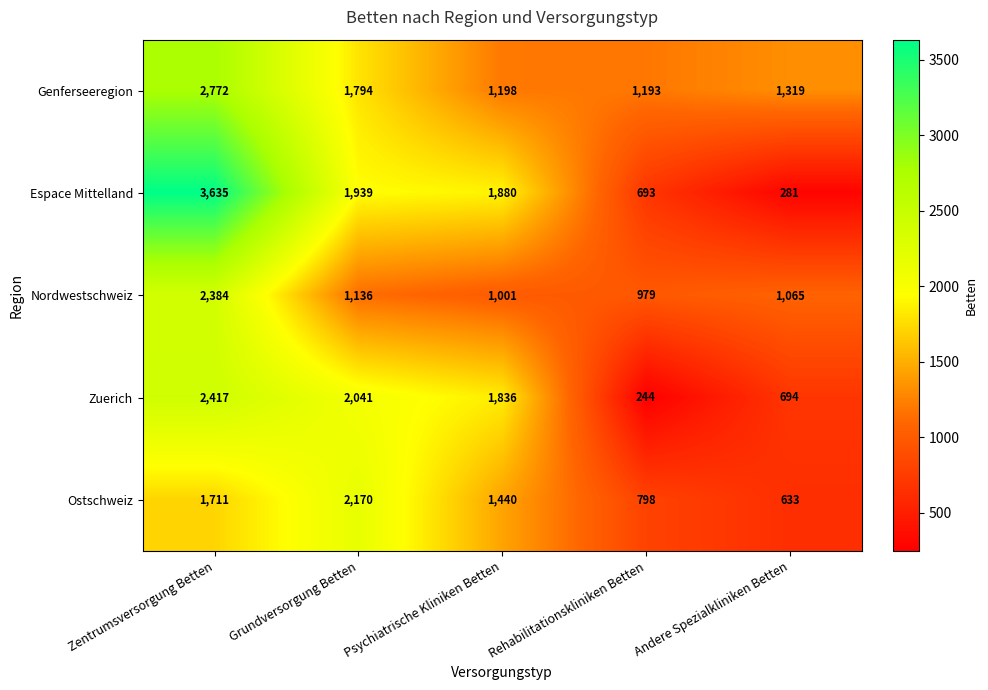

The Zuerich series shows 2687 at Psychiatrische Kliniken Betten. True or false?

False